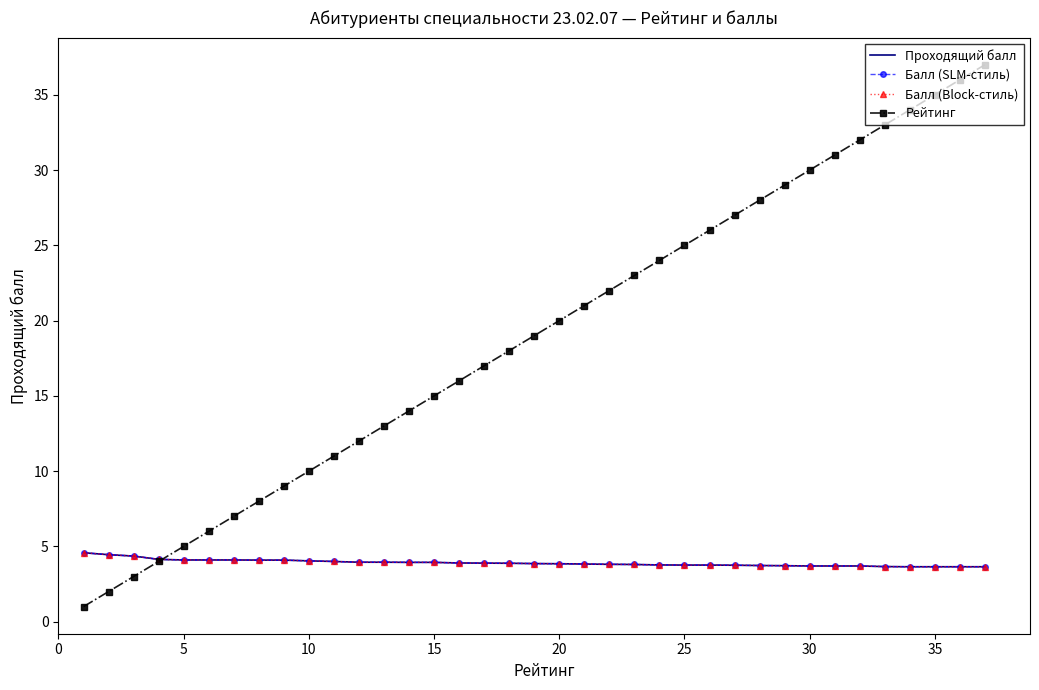

Reading left to right, what are all the values shown in this chart?

Проходящий балл: 4.6	4.5	4.4	4.1	4.1	4.1	4.1	4.1	4.1	4.0	4.0	4.0	4.0	3.9	3.9	3.9	3.9	3.9	3.9	3.9	3.8	3.8	3.8	3.8	3.8	3.8	3.8	3.7	3.7	3.7	3.7	3.7	3.7	3.6	3.6	3.6	3.6
Балл (SLM-стиль): 4.6	4.5	4.4	4.1	4.1	4.1	4.1	4.1	4.1	4.0	4.0	4.0	4.0	3.9	3.9	3.9	3.9	3.9	3.9	3.9	3.8	3.8	3.8	3.8	3.8	3.8	3.8	3.7	3.7	3.7	3.7	3.7	3.7	3.6	3.6	3.6	3.6
Балл (Block-стиль): 4.6	4.5	4.4	4.1	4.1	4.1	4.1	4.1	4.1	4.0	4.0	4.0	4.0	3.9	3.9	3.9	3.9	3.9	3.9	3.9	3.8	3.8	3.8	3.8	3.8	3.8	3.8	3.7	3.7	3.7	3.7	3.7	3.7	3.6	3.6	3.6	3.6
Рейтинг: 1.0	2.0	3.0	4.0	5.0	6.0	7.0	8.0	9.0	10.0	11.0	12.0	13.0	14.0	15.0	16.0	17.0	18.0	19.0	20.0	21.0	22.0	23.0	24.0	25.0	26.0	27.0	28.0	29.0	30.0	31.0	32.0	33.0	34.0	35.0	36.0	37.0